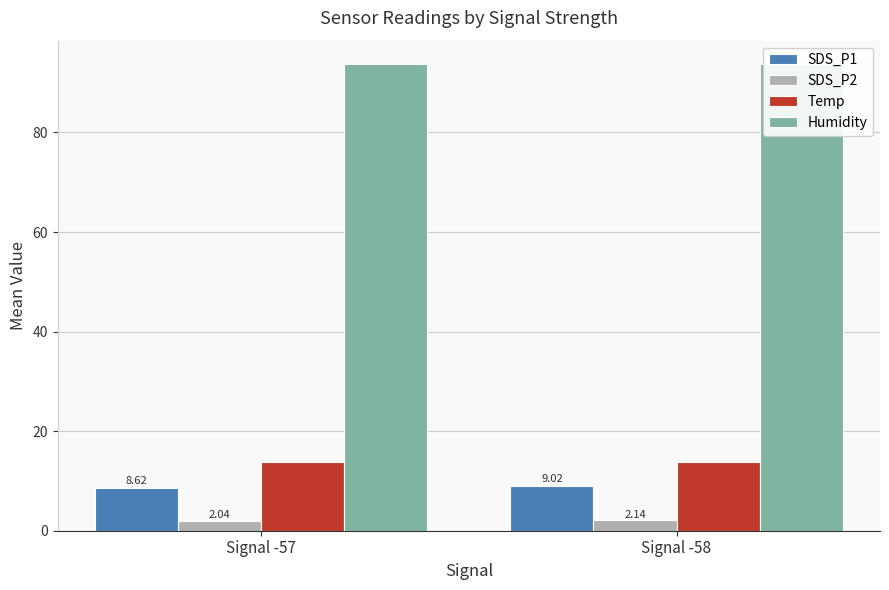

What is the total value across all series at Signal -58?

118.7